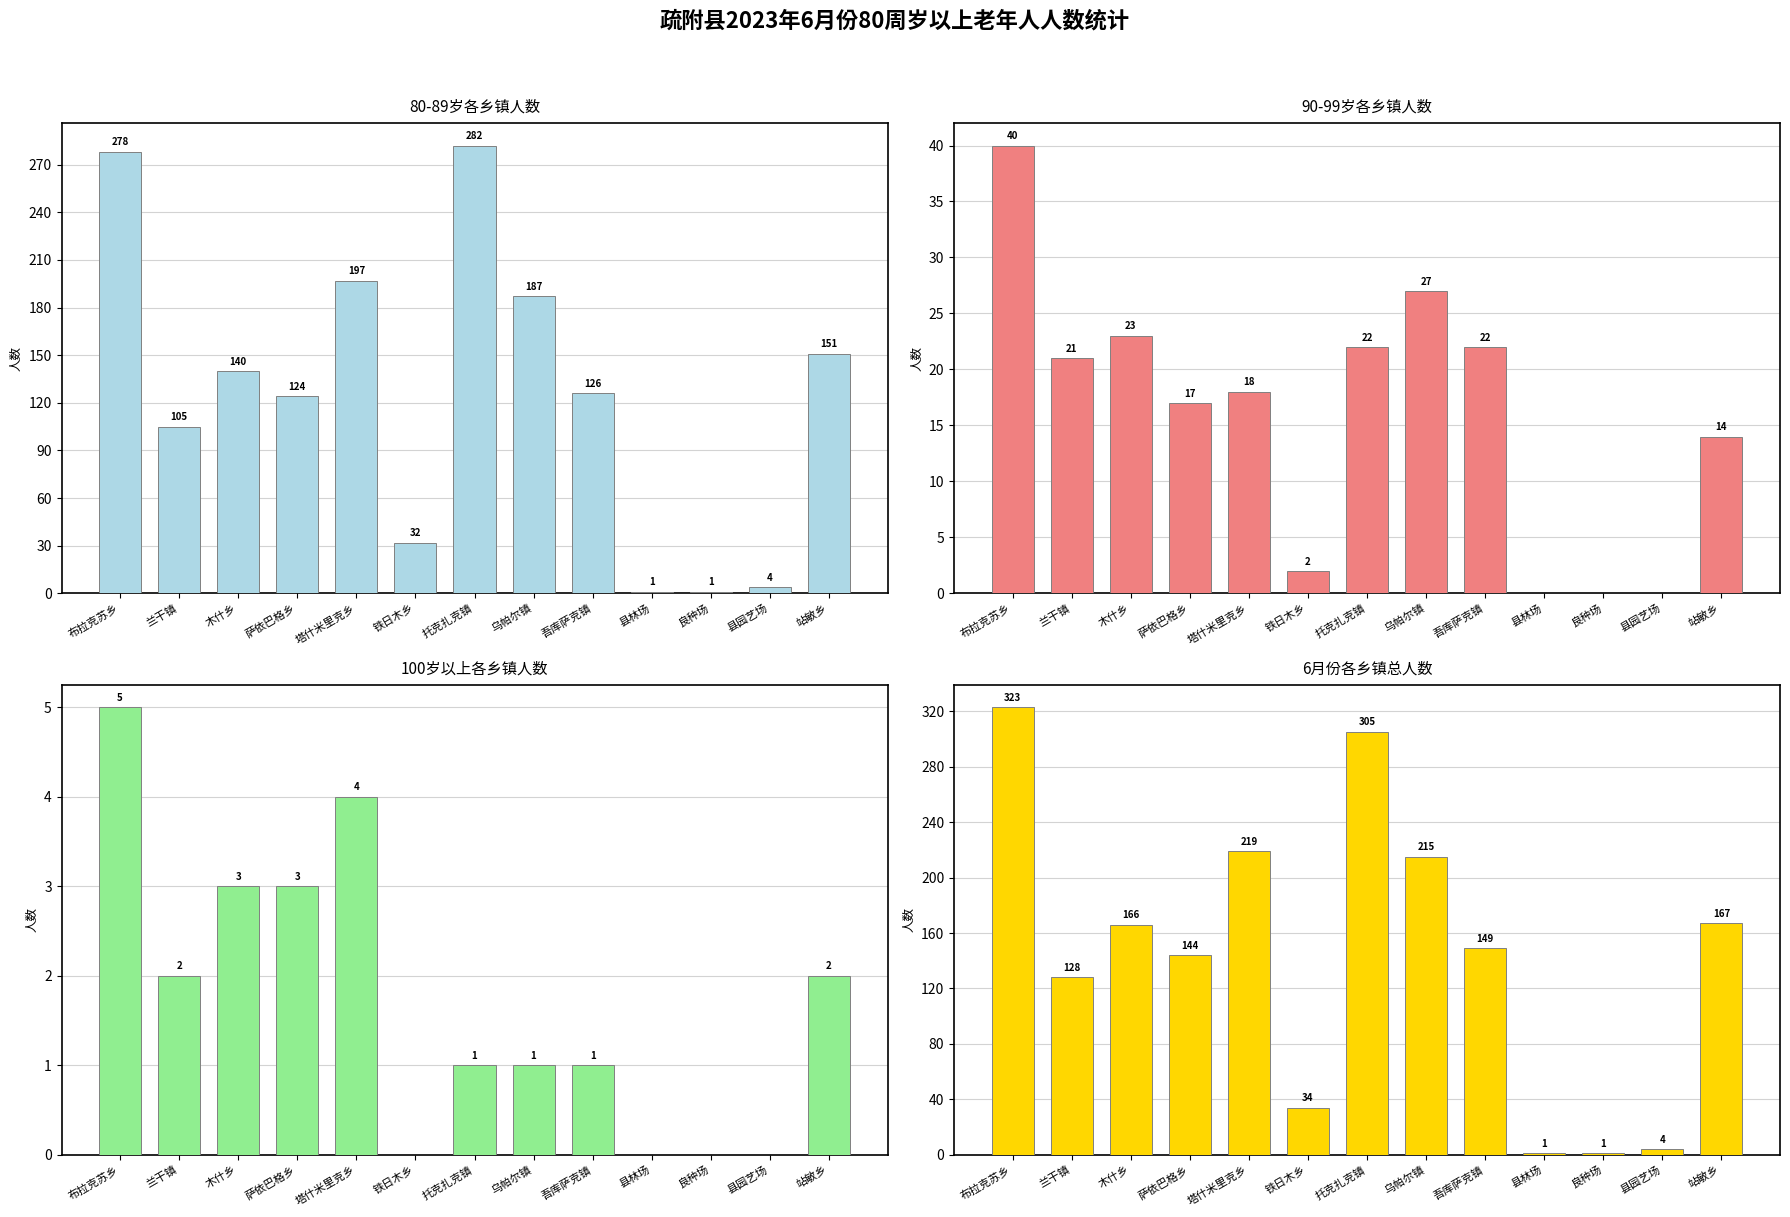

How many groups of bars are there?

13